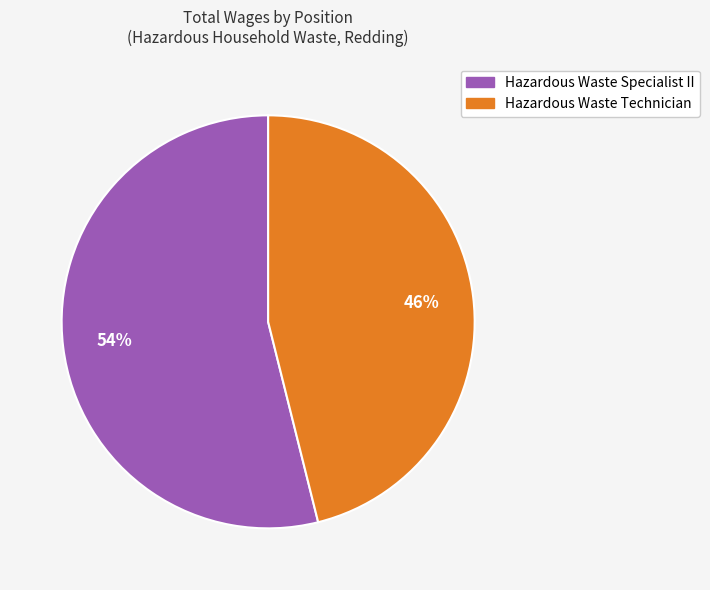

Rank the categories by value from lowest to highest.

Hazardous Waste Technician, Hazardous Waste Specialist II